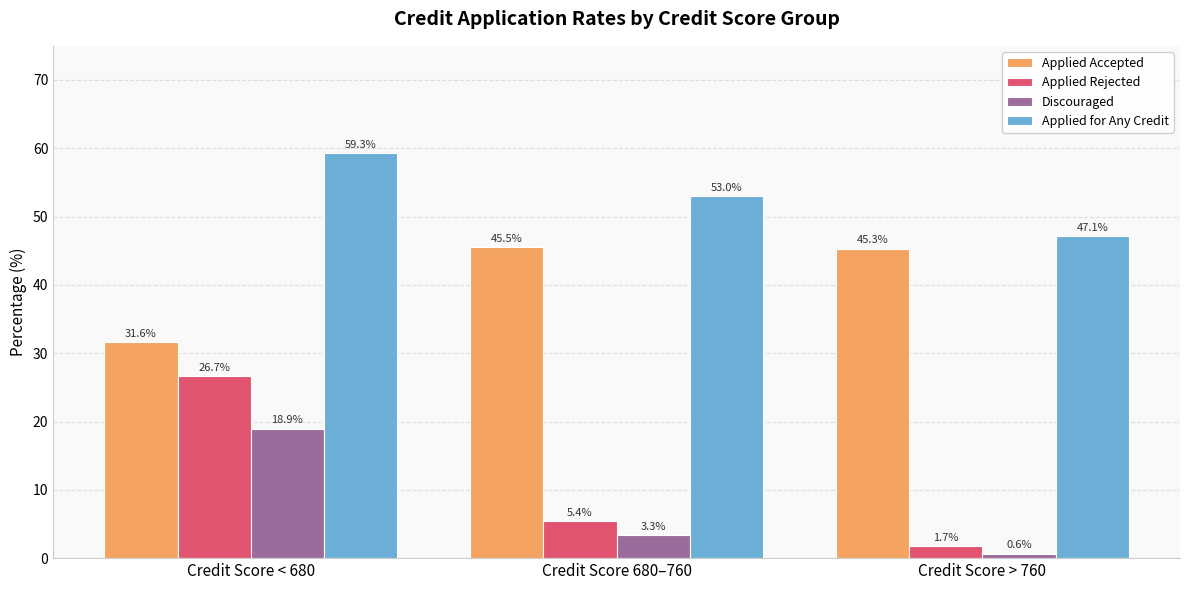

What is the sum of the Applied Accepted values at Credit Score > 760 and Credit Score < 680?

77.0